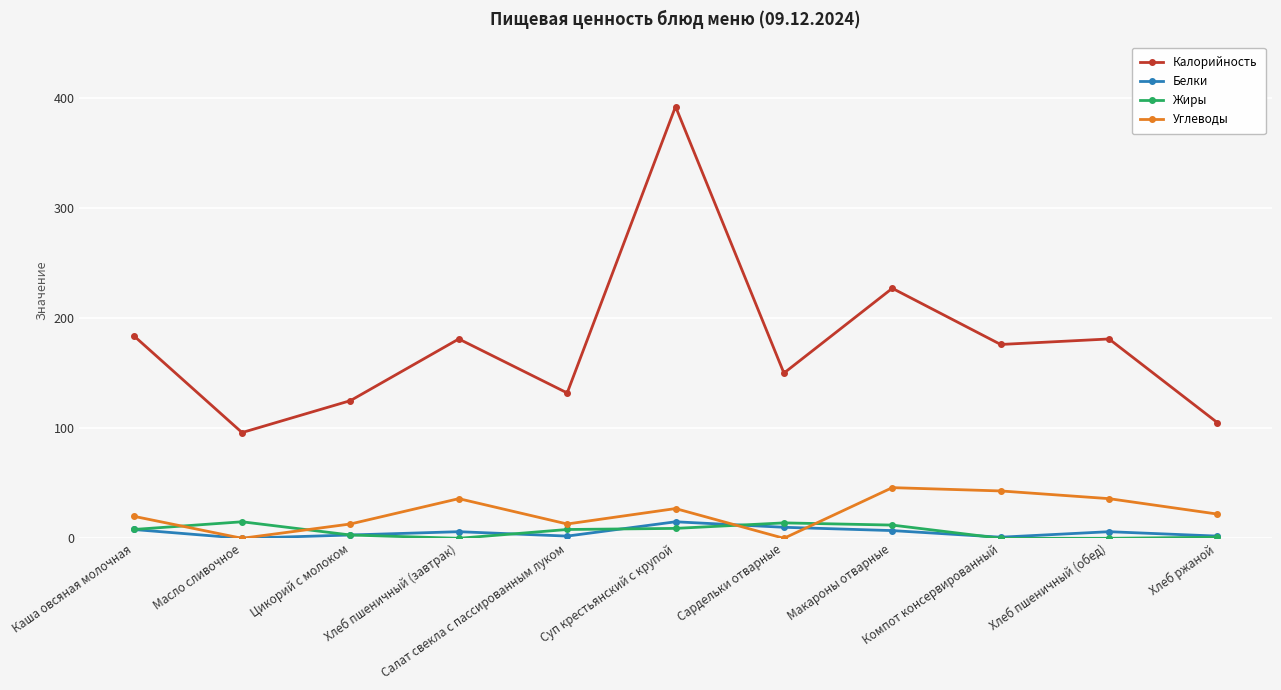

The Калорийность series shows 125 at Цикорий с молоком. True or false?

True